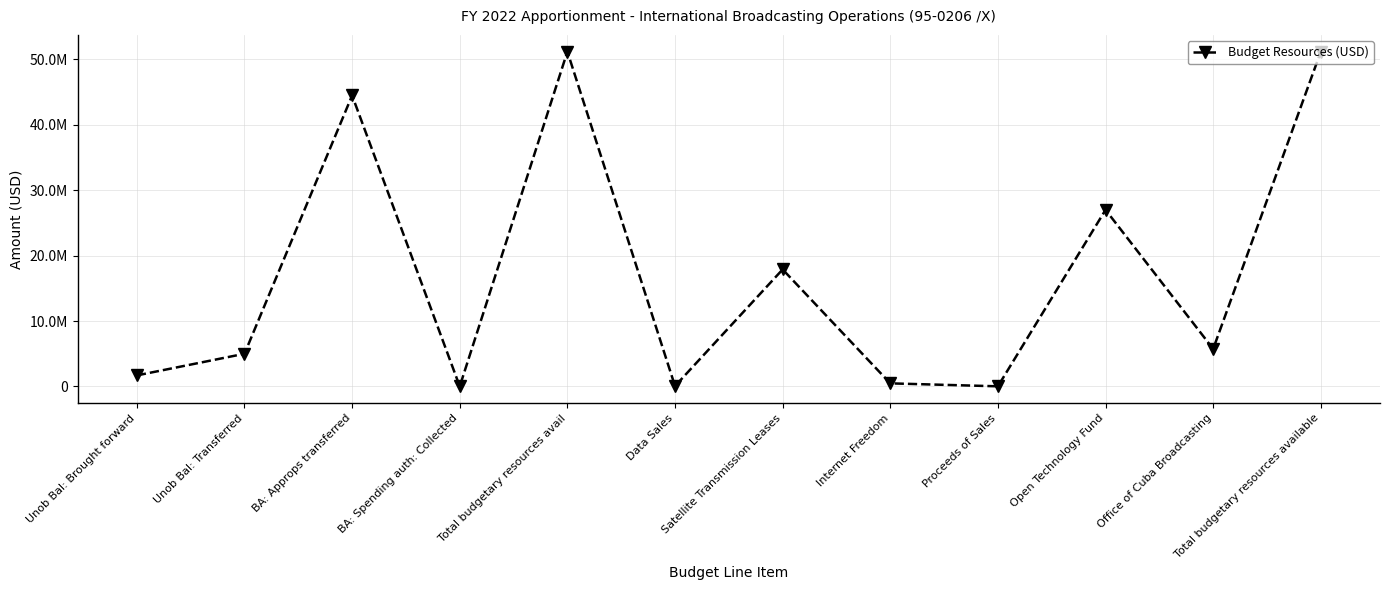

What is the average value?

17063874